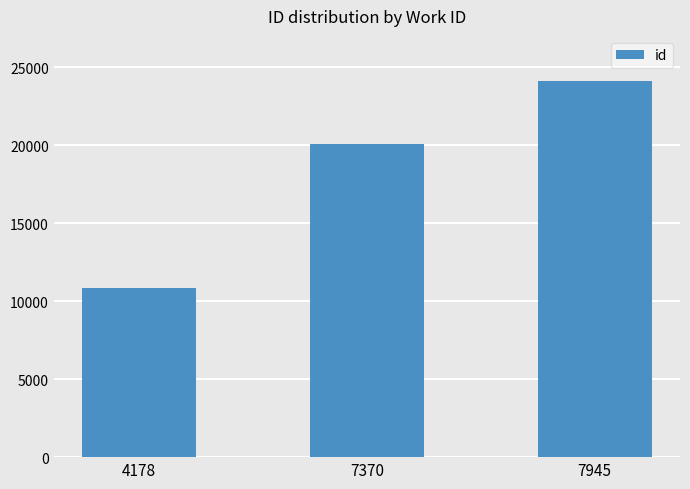

How many values are between 10848 and 24084?

3